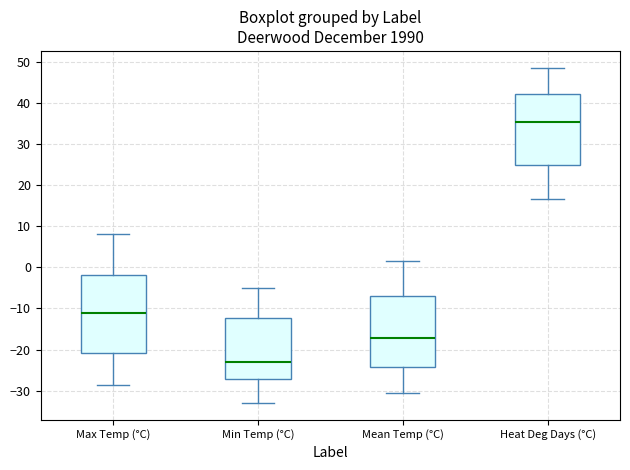

Reading left to right, transcribe this box plot: for each box, give where its median line is, the range the box spans, and where its two whiskers end, as read against the y-axis. The values are not printed on the chart, so give them approximately, as read against the axis.

Max Temp (°C): median -11, box -21 to -2, whiskers -28 to 8
Min Temp (°C): median -23, box -27 to -12, whiskers -33 to -5
Mean Temp (°C): median -17, box -24 to -7, whiskers -30 to 2
Heat Deg Days (°C): median 35, box 25 to 42, whiskers 17 to 49